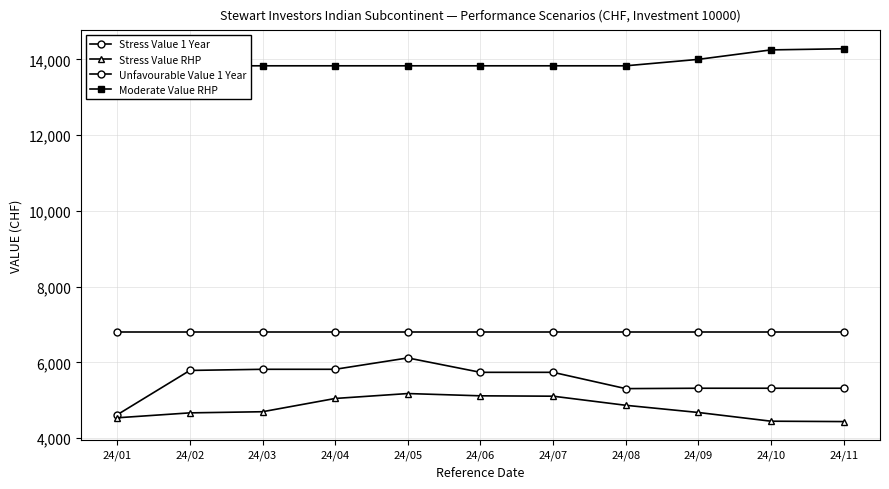

What is the sum of all Unfavourable Value 1 Year values?

74800